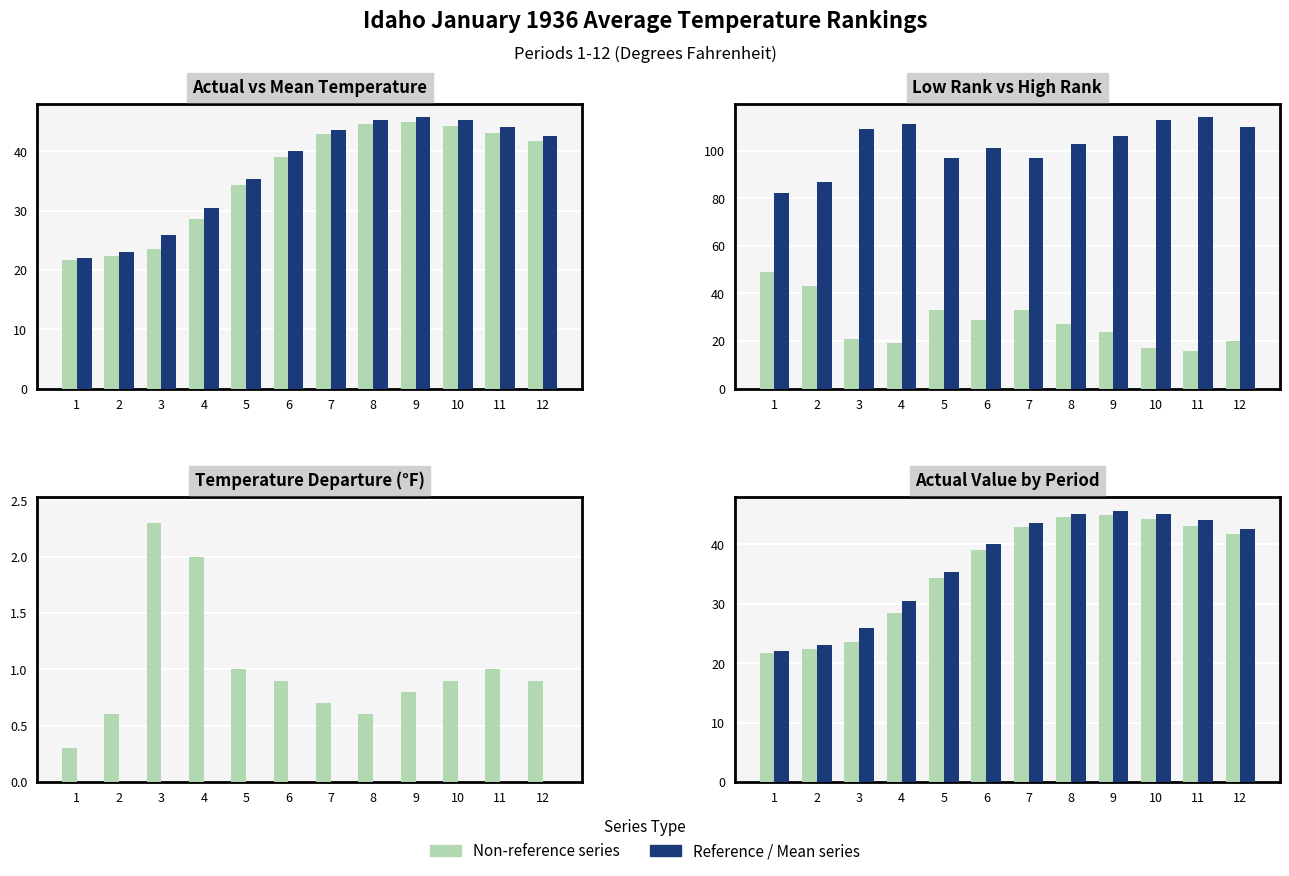

What is the greatest value displayed?

114.0